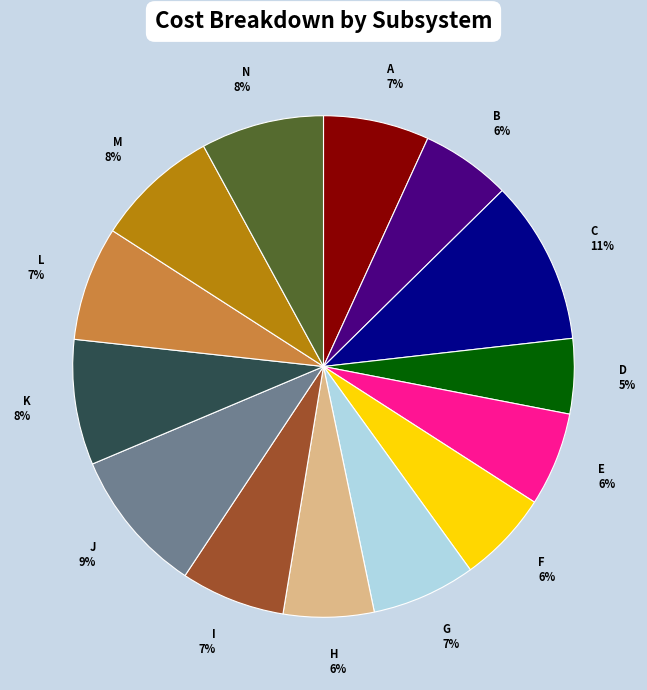

What is the largest slice in the pie chart?

C